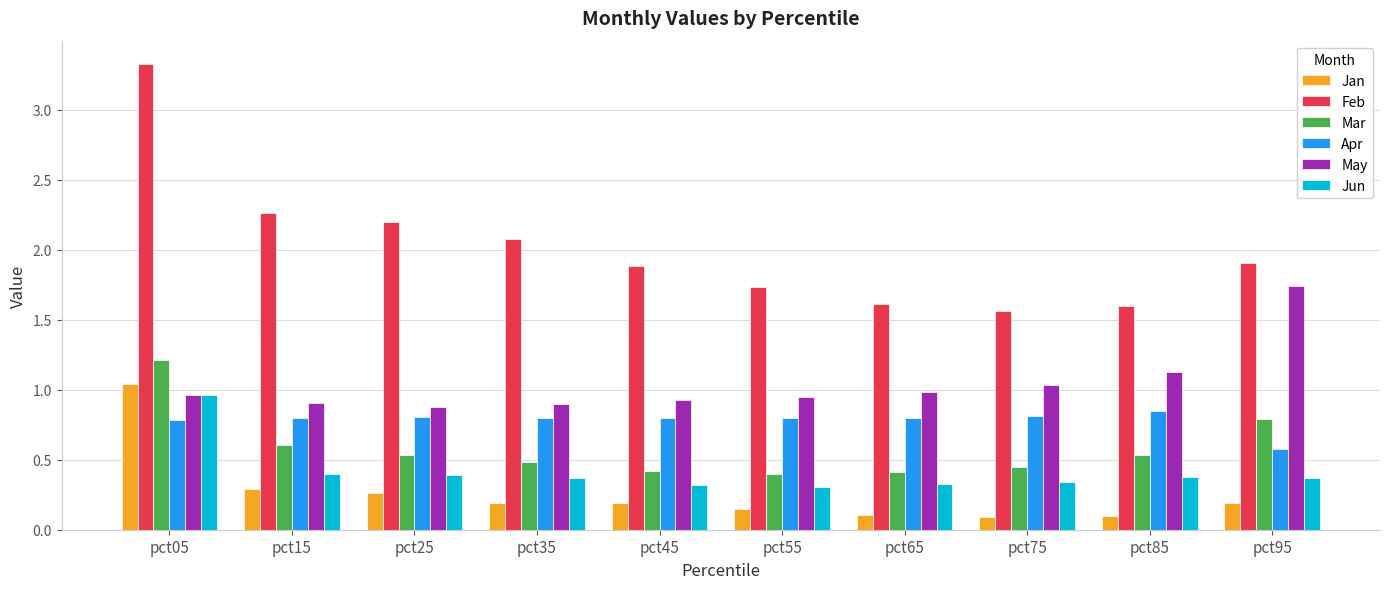

What is the difference between the second highest and second lowest values in the Feb series?

0.7